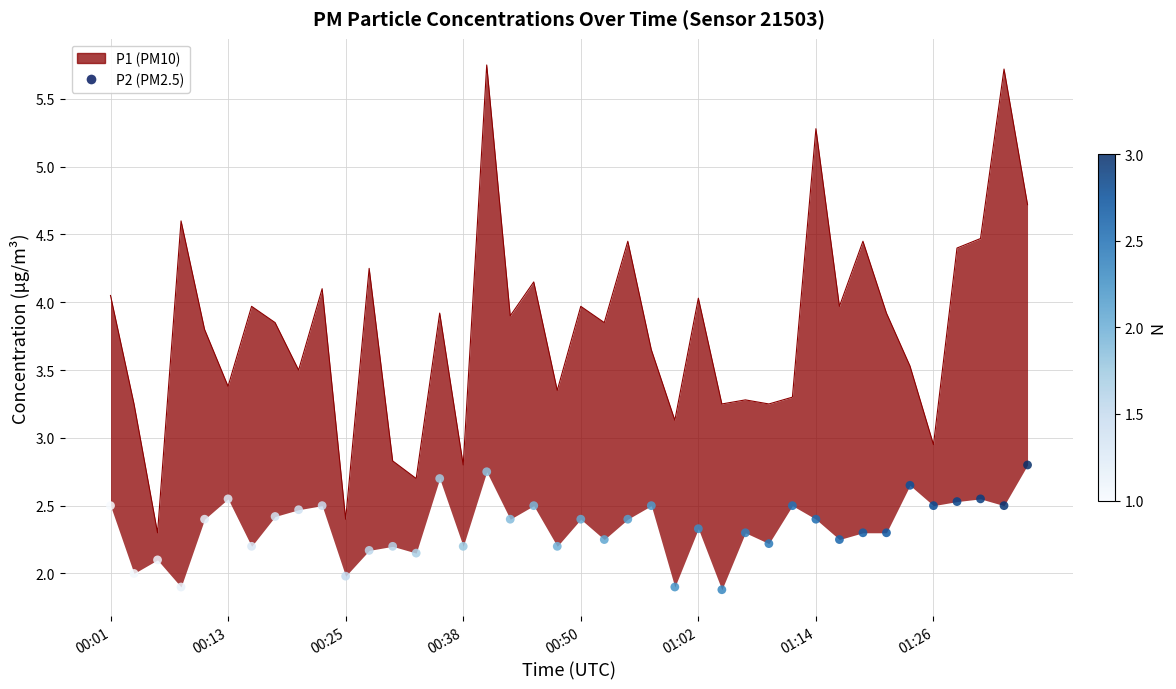

What is the change in value from 12 to 35?

+0.3